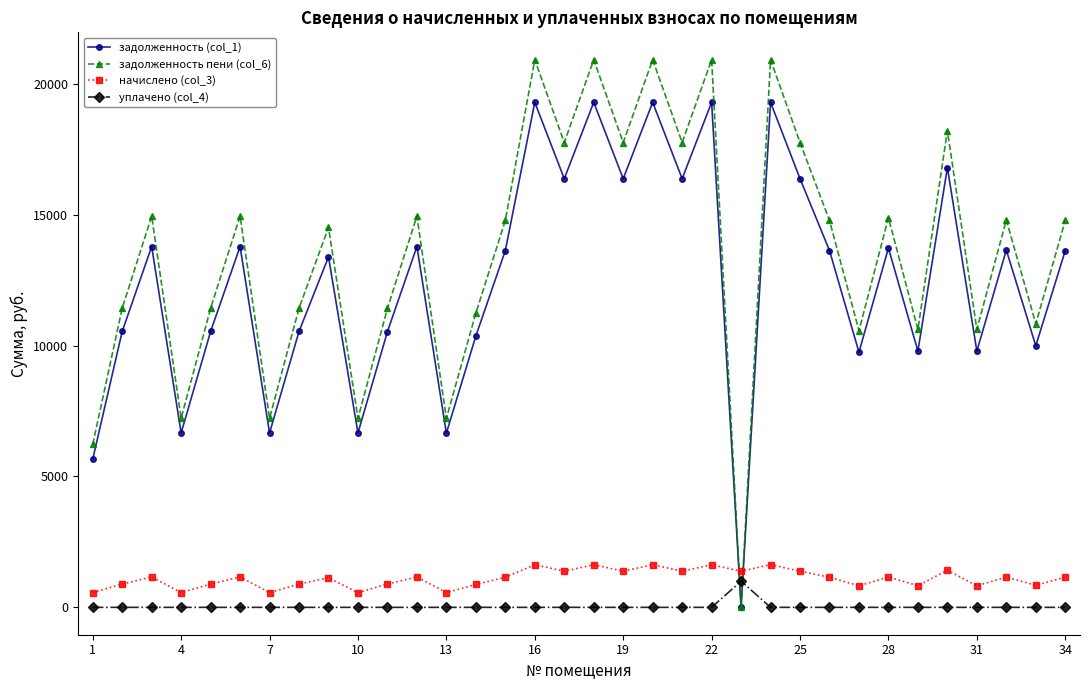

What is the greatest value displayed?

20924.1